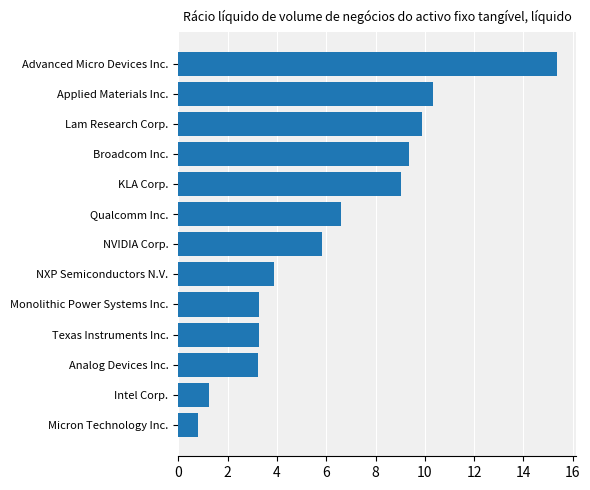

Where is the data nearest to the value 8?

KLA Corp.